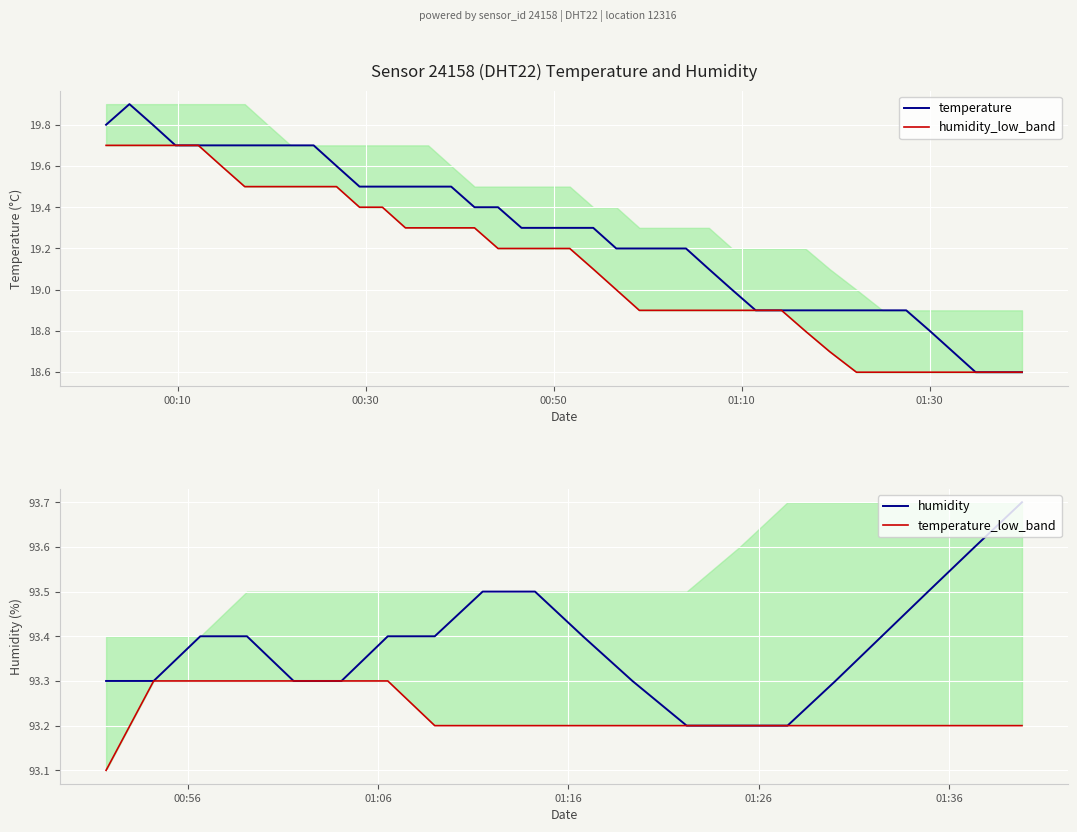

How many values are below 19?

12